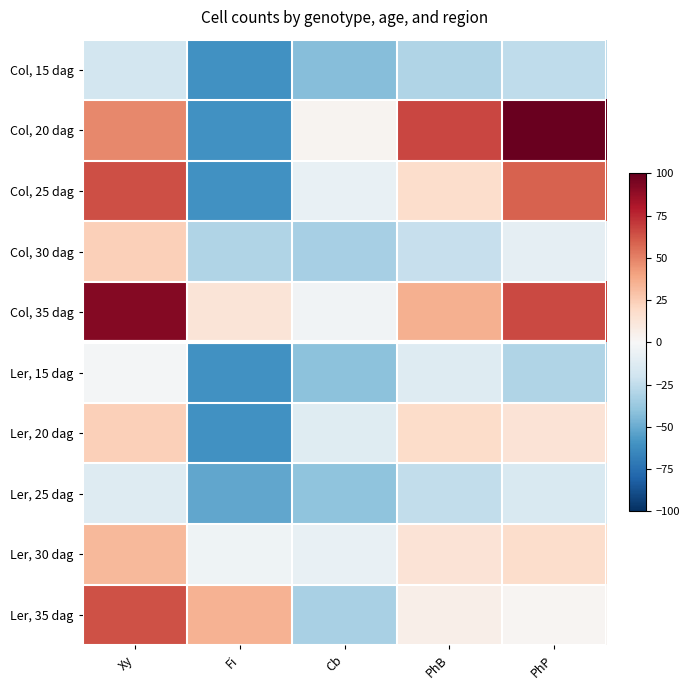

Rank the series at PhB from lowest to highest value.

Col, 15 dag, Ler, 25 dag, Col, 30 dag, Ler, 15 dag, Ler, 35 dag, Ler, 30 dag, Col, 25 dag, Ler, 20 dag, Col, 35 dag, Col, 20 dag